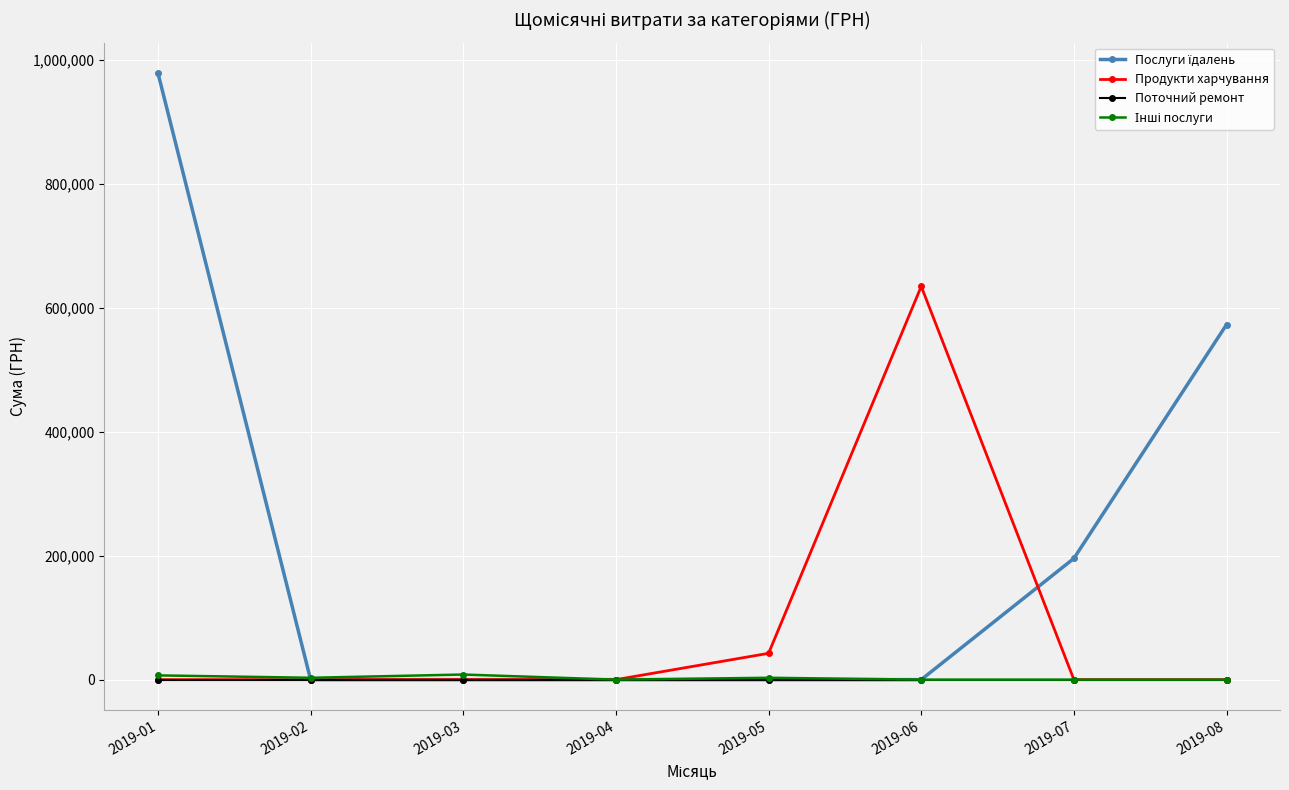

Is it true that Продукти харчування equals 999827.0 at 2019-06?

False